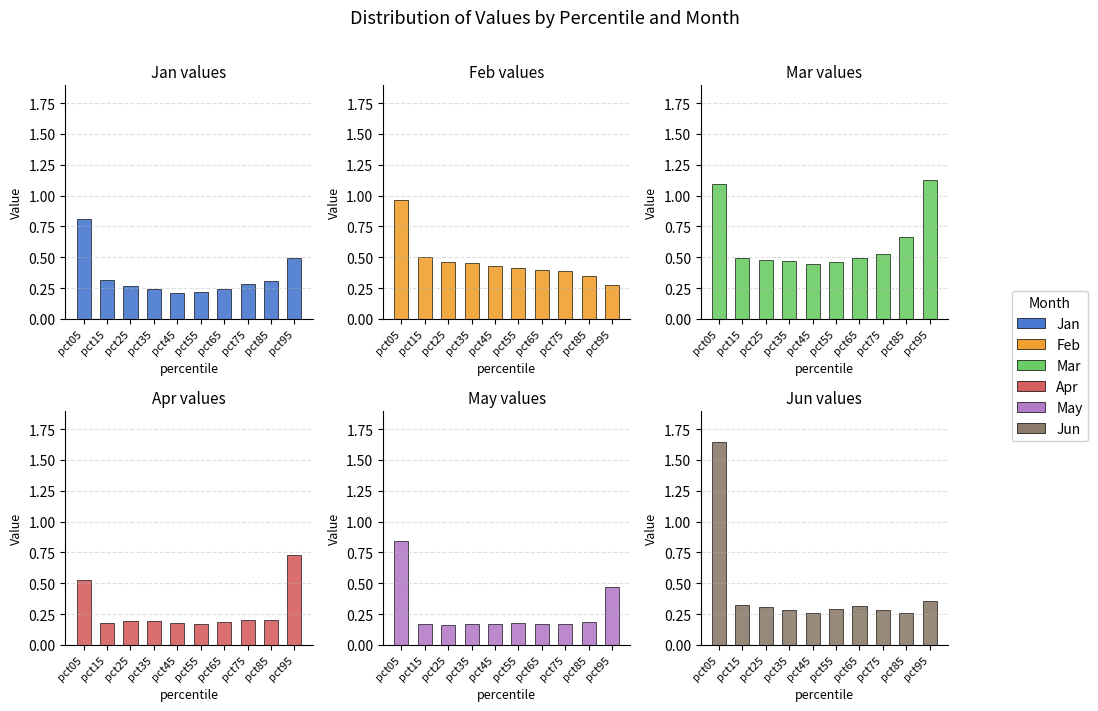

At which label is Apr closest to 0?

pct55